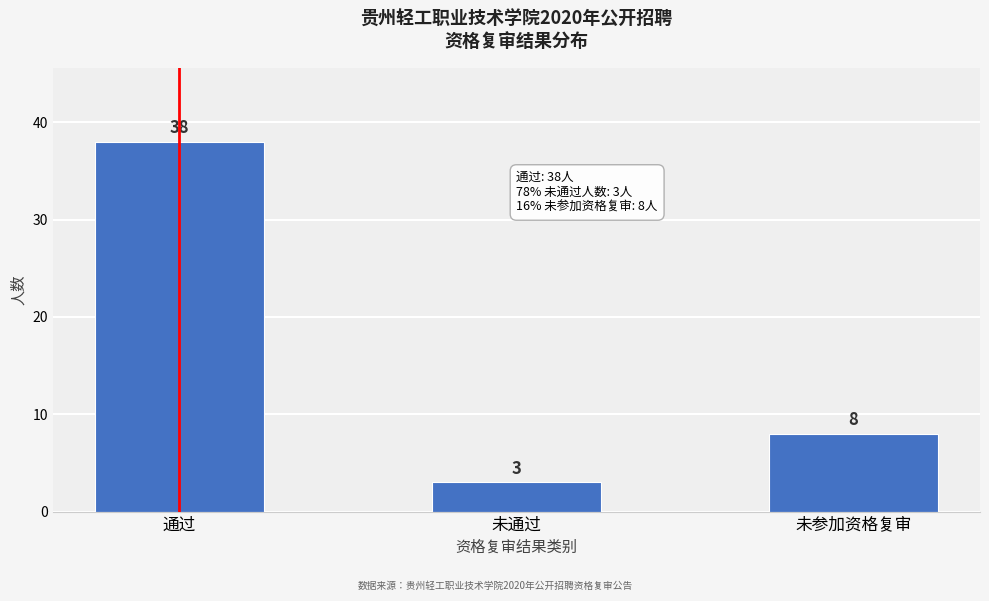

Reading left to right, what are all the values shown in this chart?

38	3	8